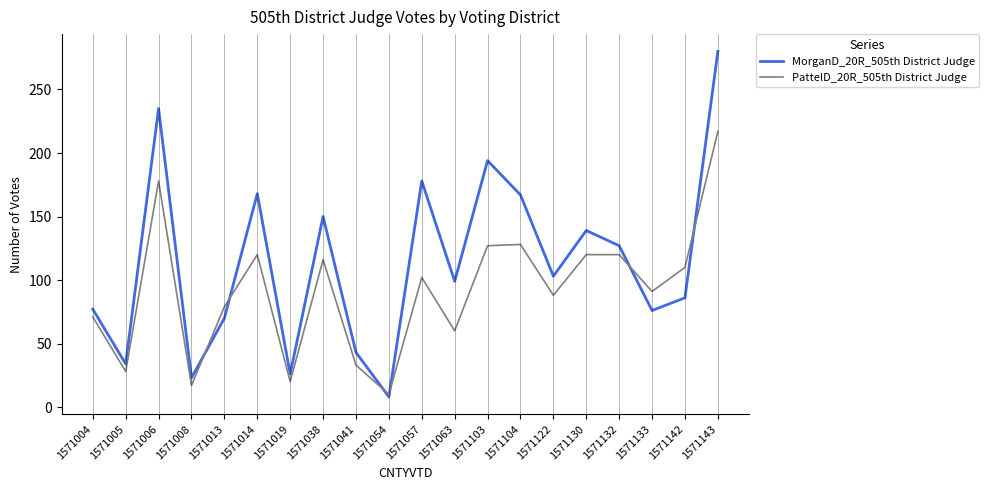

What is the average value of the PattelD_20R_505th District Judge series?

92